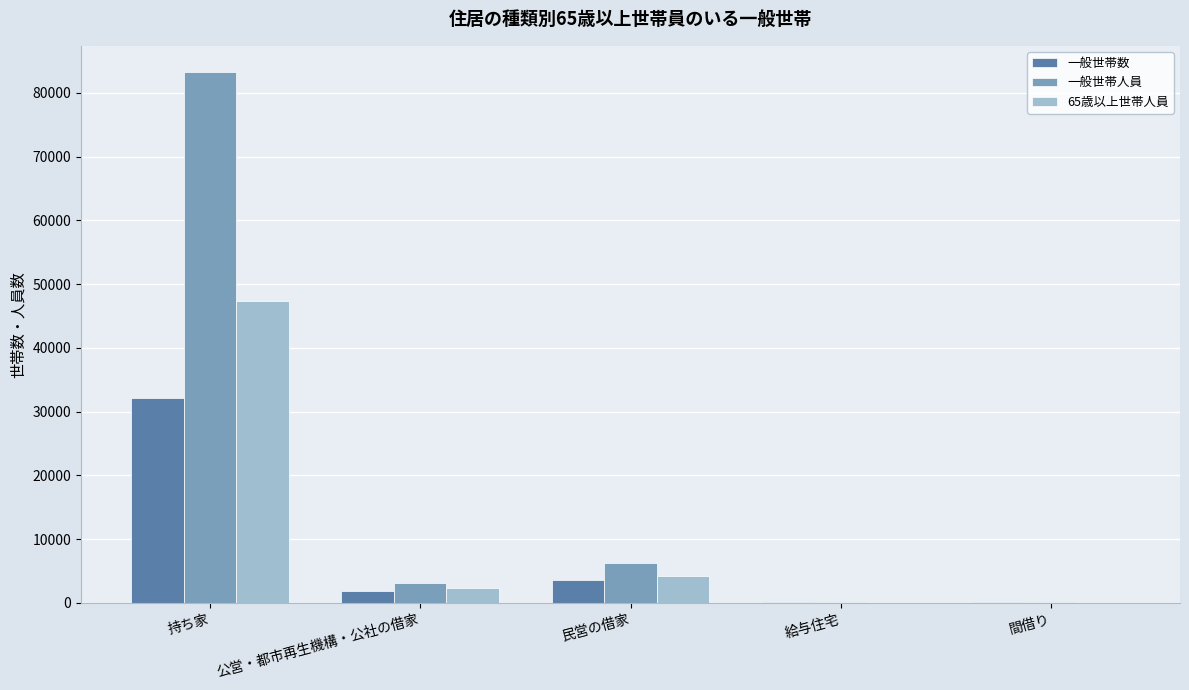

At which label is 一般世帯人員 closest to 41703?

民営の借家